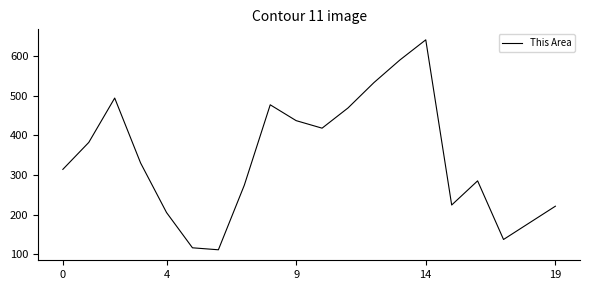

What is the smallest value displayed?

111